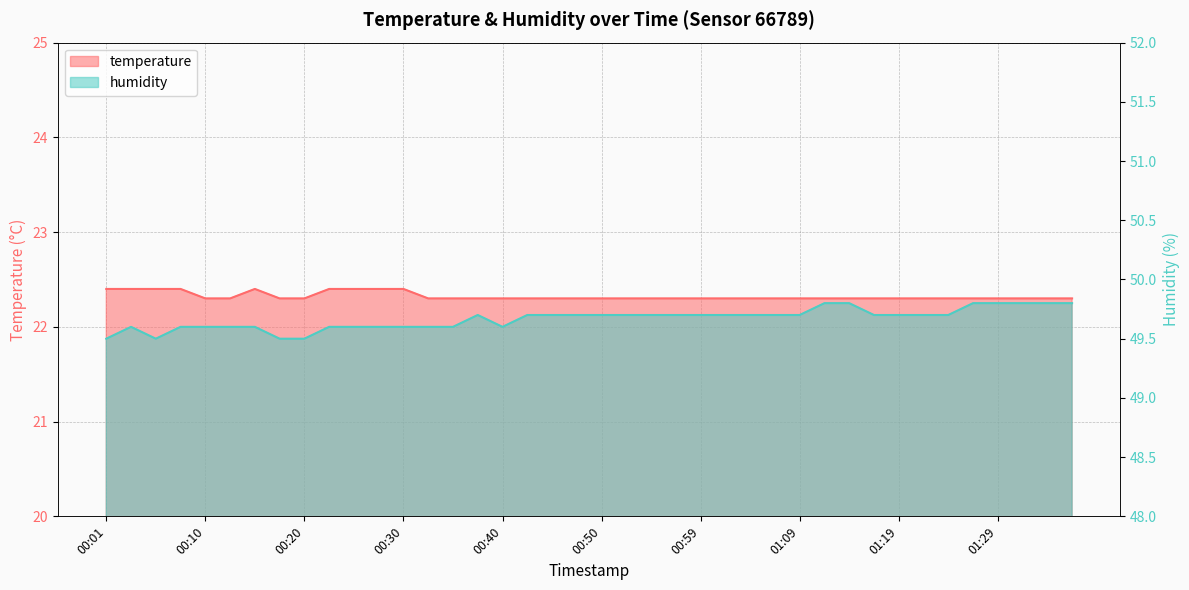

Count the temperature values in the range 22 to 23.

40